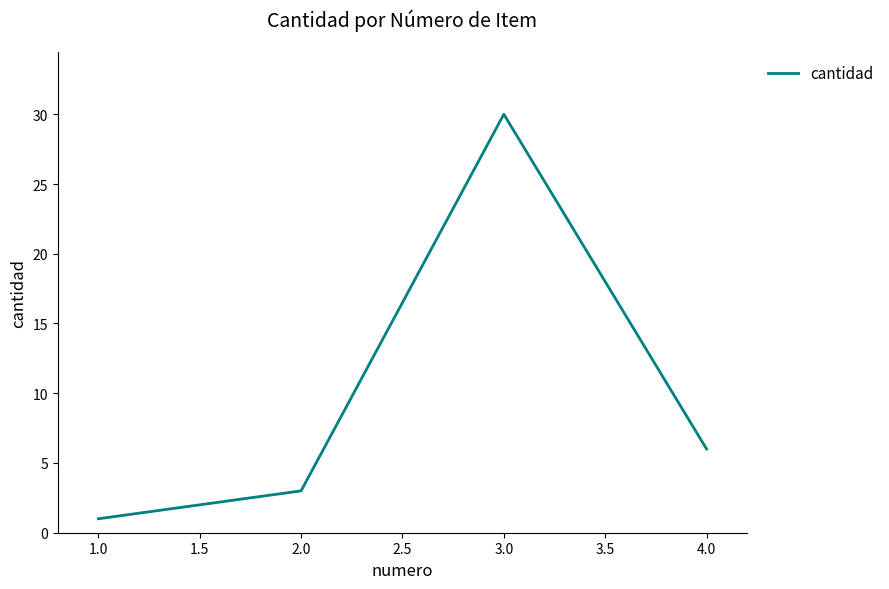

What is the average value?

10